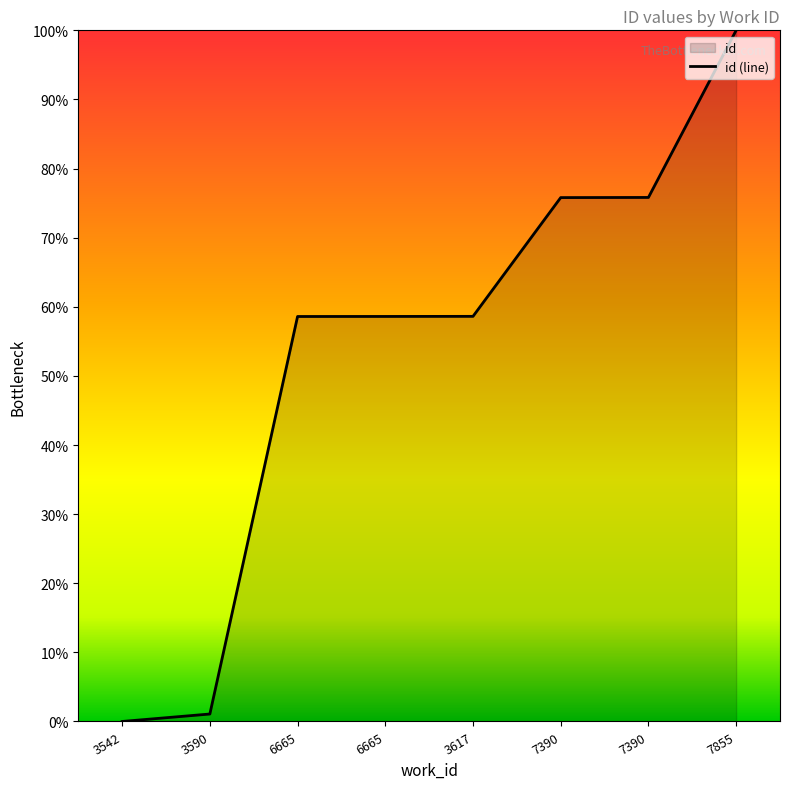

True or false: there are more than 1 points higher than both neighbors.

False